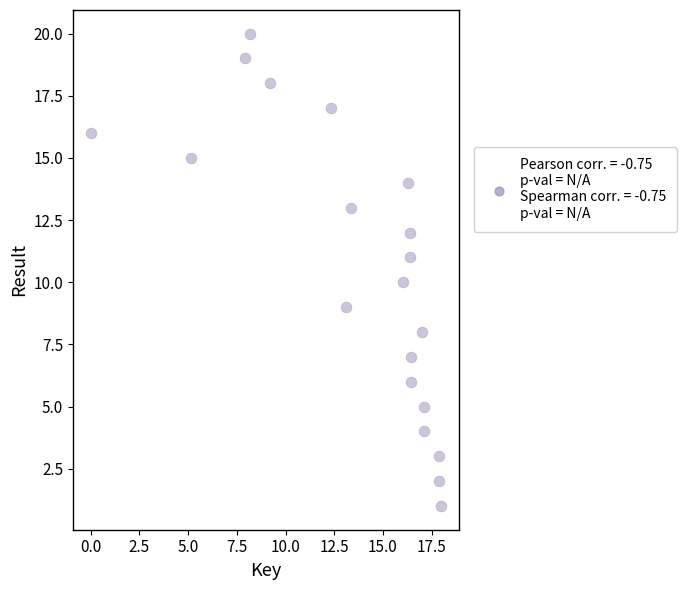

What is the range of Y values (max minus min)?

19